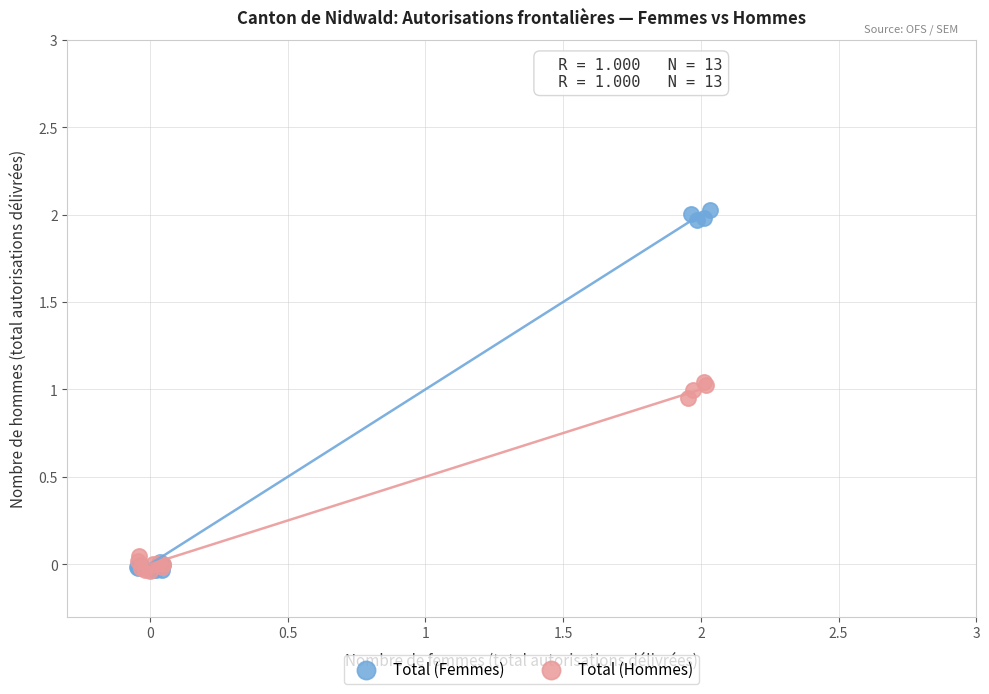

Which series contains the highest Y value?

Total (Femmes)